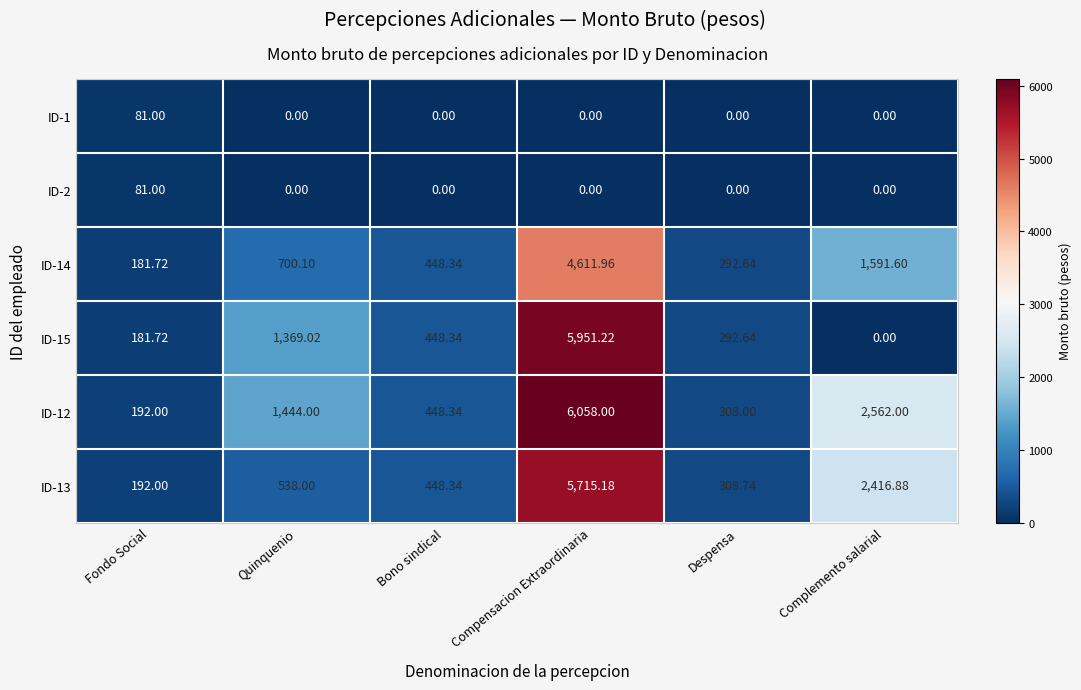

List the labels in order of ID-15 value, smallest first.

Complemento salarial, Fondo Social, Despensa, Bono sindical, Quinquenio, Compensacion Extraordinaria